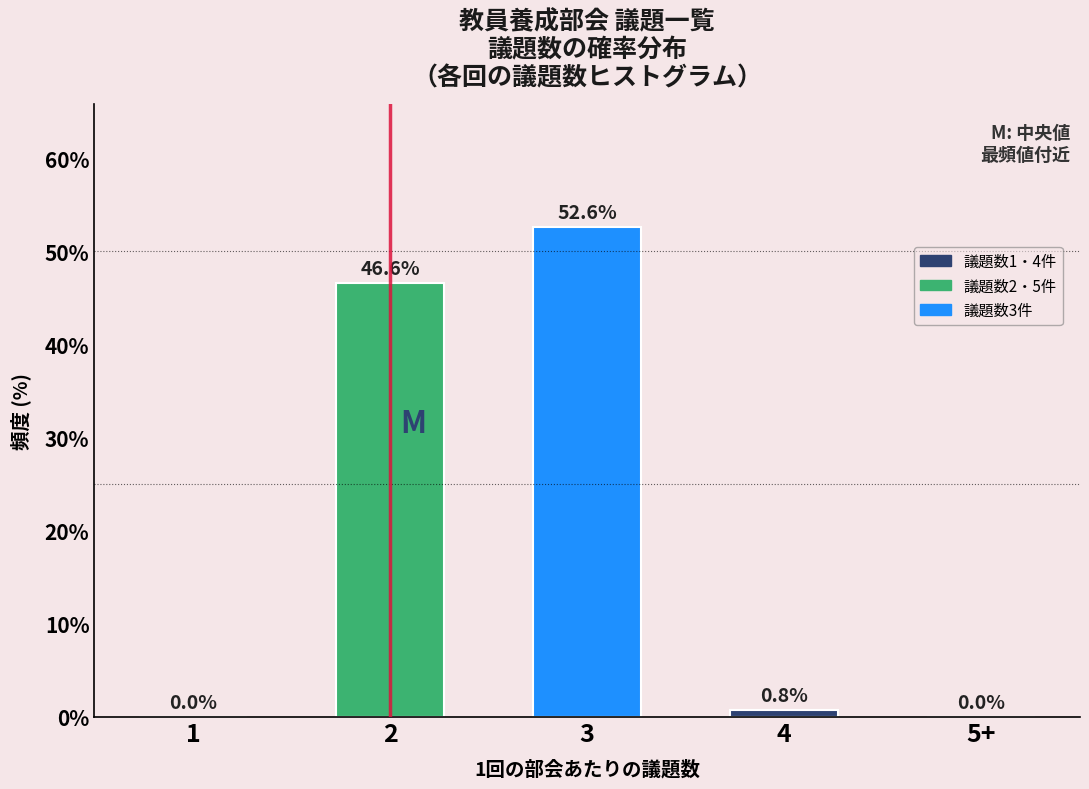

Reading left to right, extract all data points from this chart.

1=0.0	2=46.6	3=52.6	4=0.8	5+=0.0